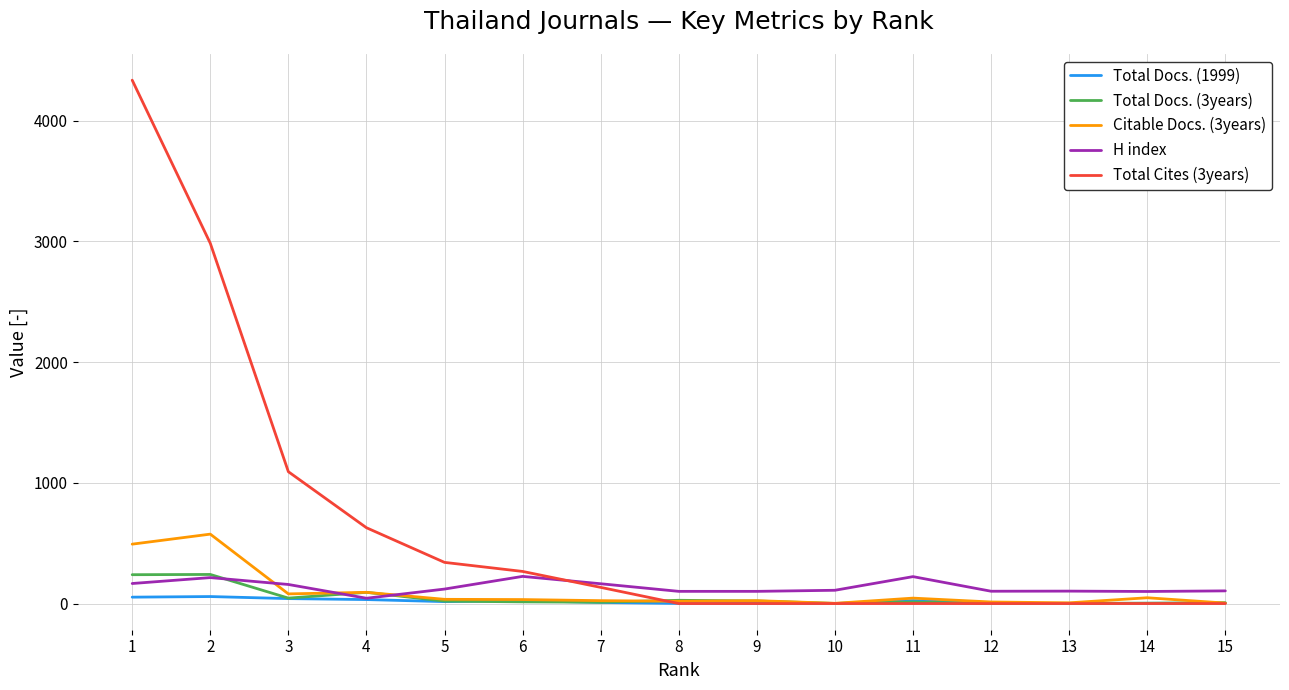

Does the chart display data point markers on the line(s)?

No